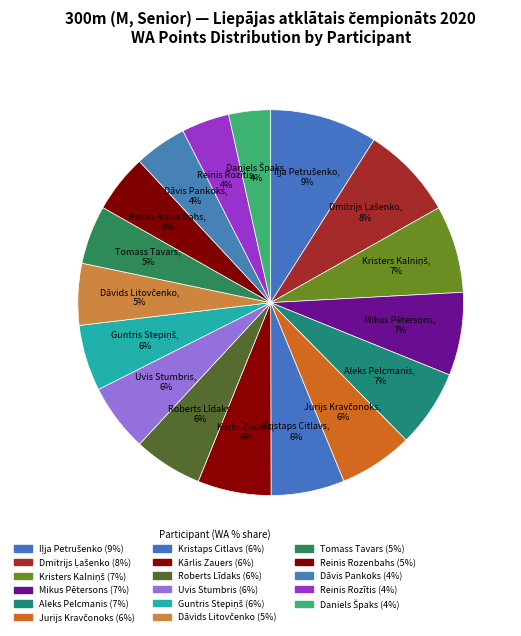

Is it true that Kārlis Zauers is 6% of the pie?

True